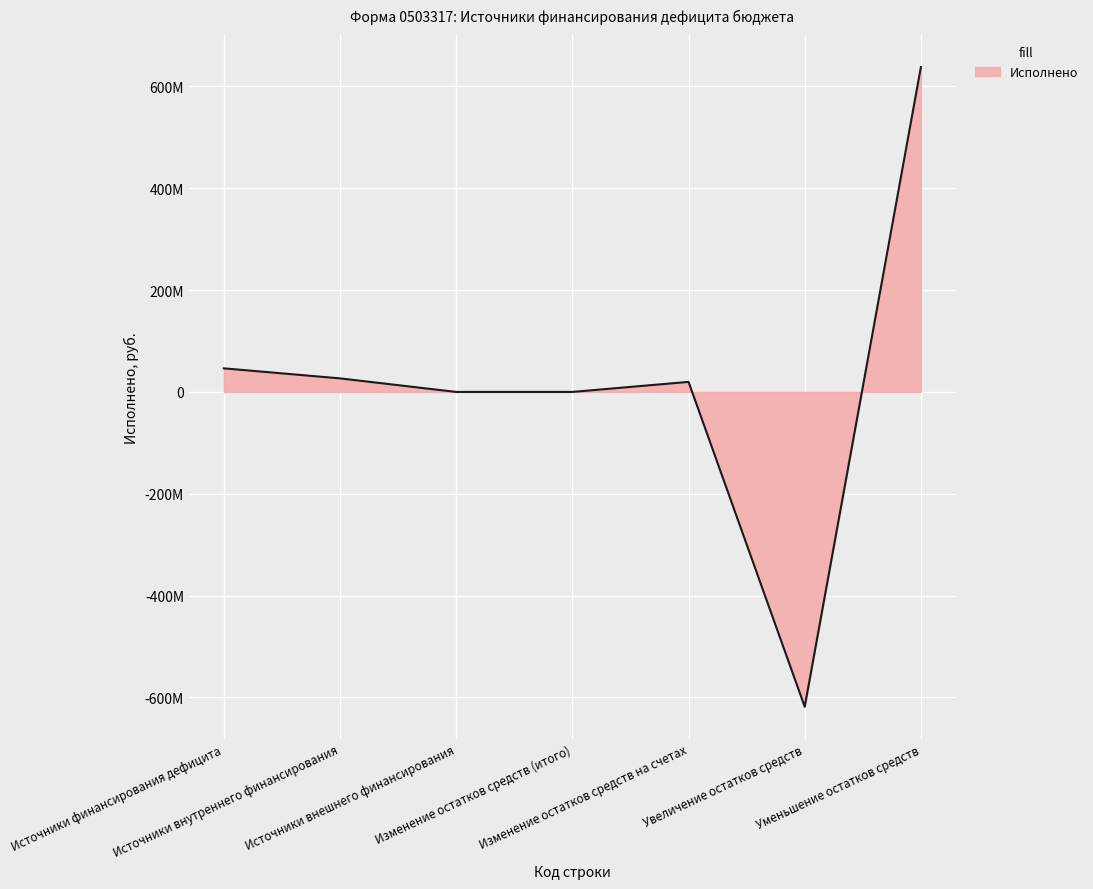

Is this an area chart (filled region under the line)?

Yes